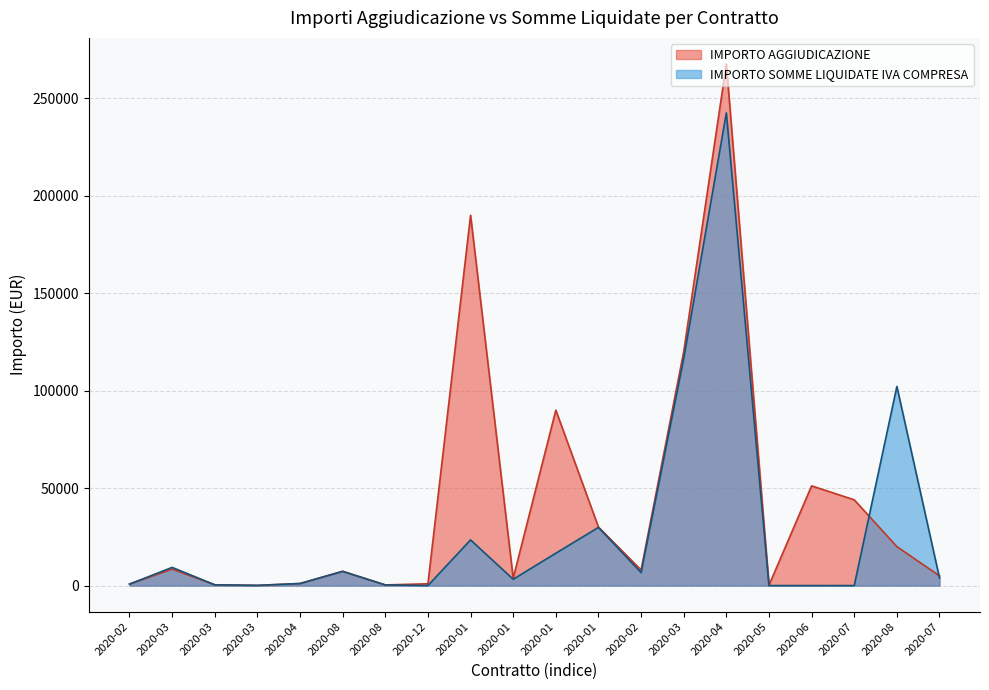

At which label is IMPORTO SOMME LIQUIDATE IVA COMPRESA closest to 121241?

2020-03